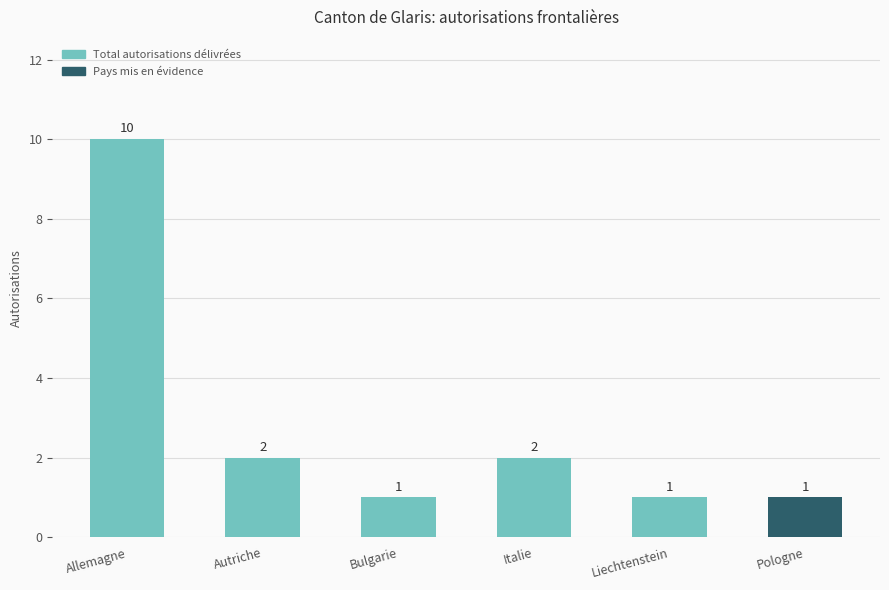

Reading left to right, what are all the values shown in this chart?

Allemagne=10	Autriche=2	Bulgarie=1	Italie=2	Liechtenstein=1	Pologne=1